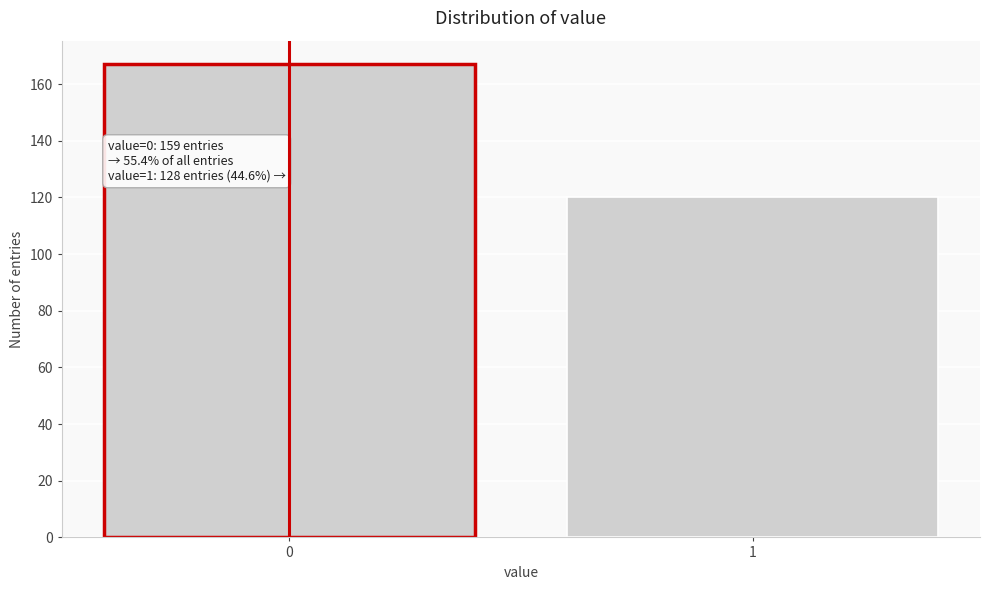

Reading right to left, what are all the values shown in this chart?

120	167